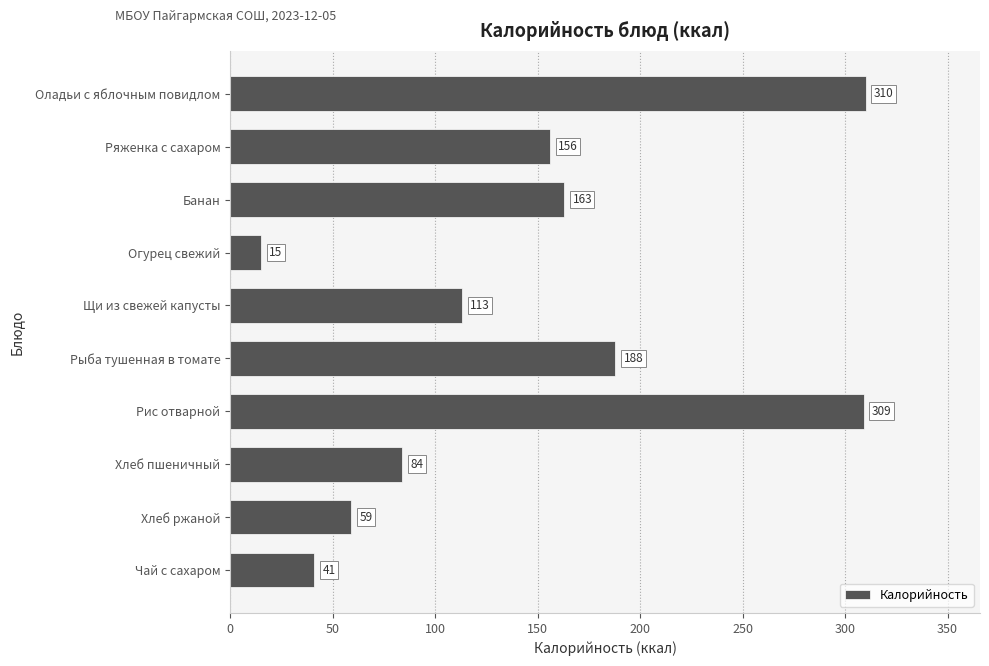

What is the value of the 4th bar from the top?

15